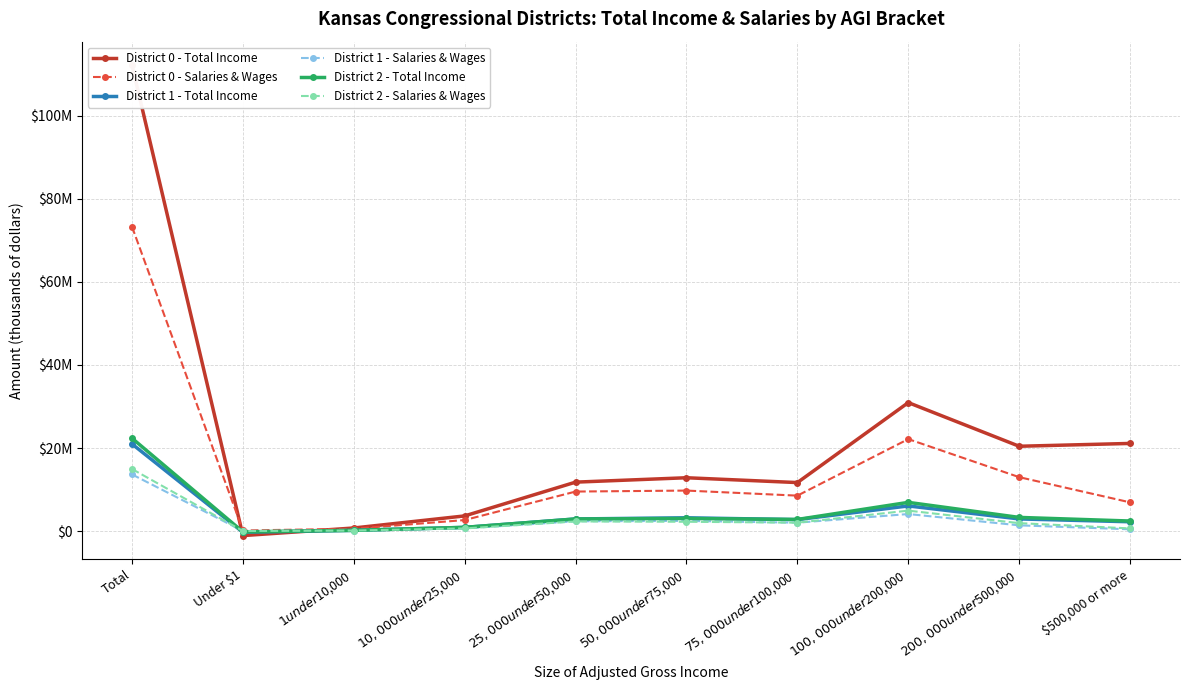

What is the difference between the maximum and minimum values in the District 2 - Total Income series?

22545403